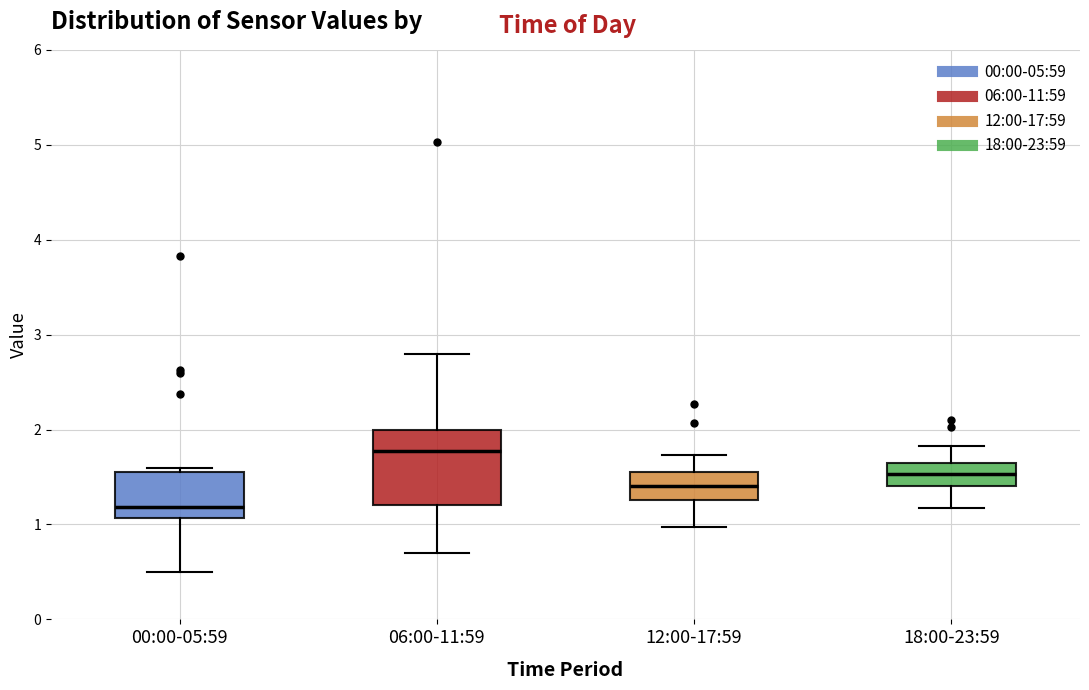

Comparing the boxes themselves (not the whiskers), which one is the tallest?

06:00-11:59